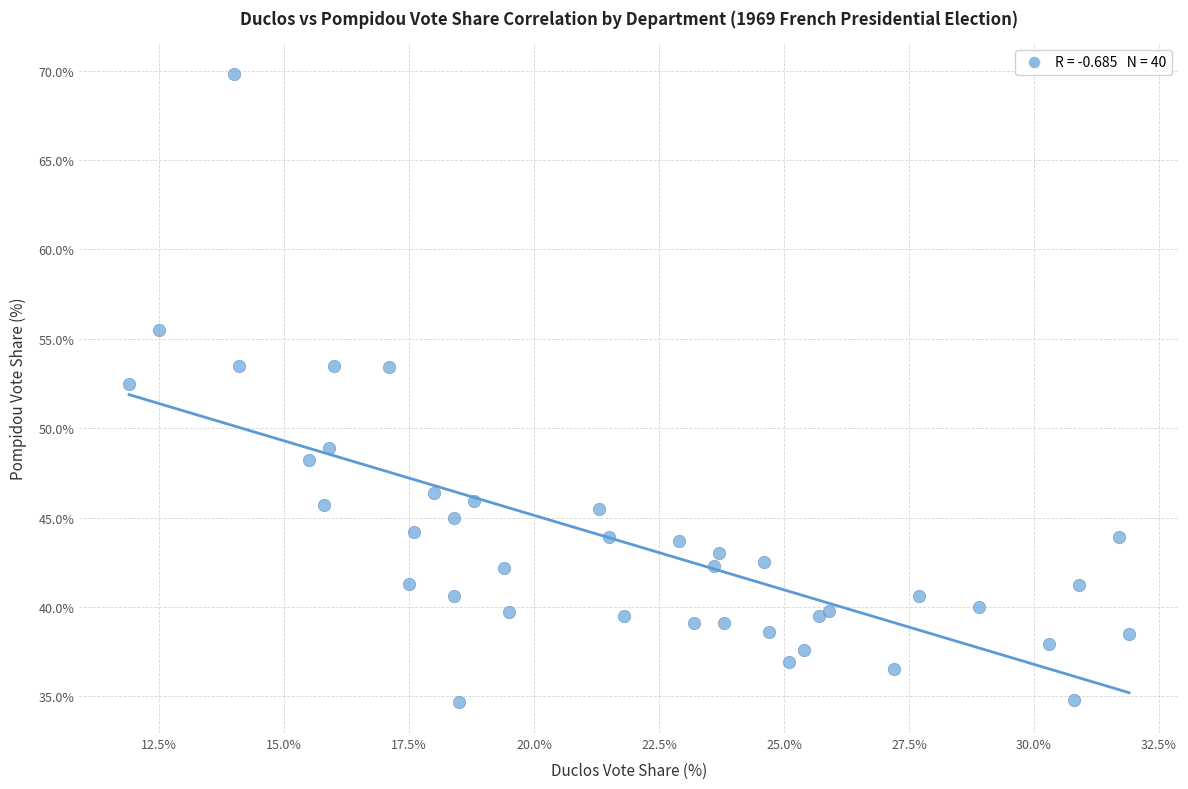

What Y value in the scatter plot is closest to 52?

52.5